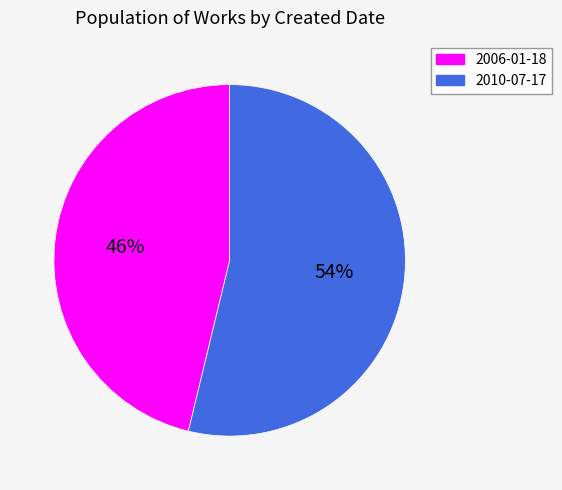

To the nearest percent, what portion does 2006-01-18 represent?

46%